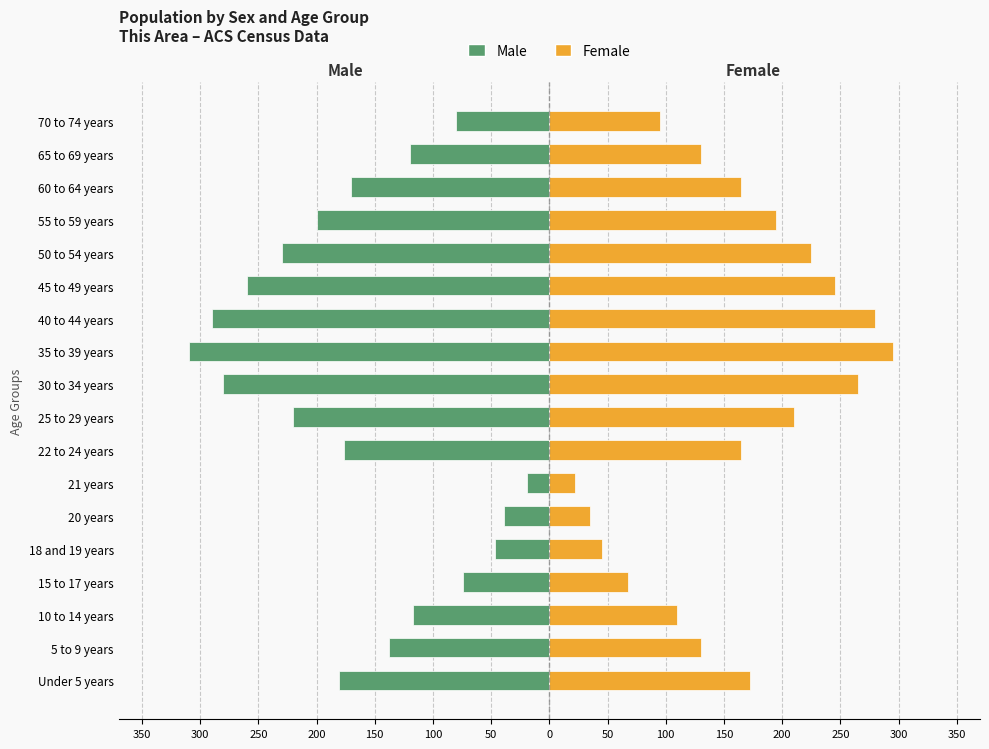

How many values in the Male series exceed -170?

8